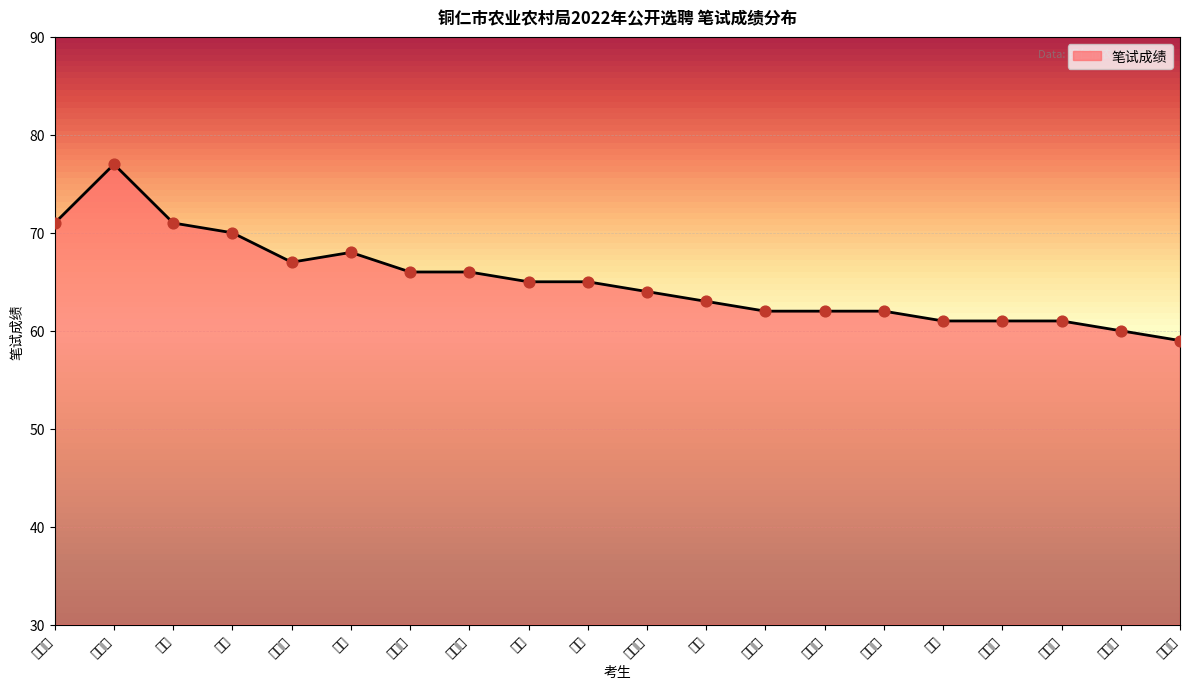

What is the change in value from 胡保国 to 杨源?

-12